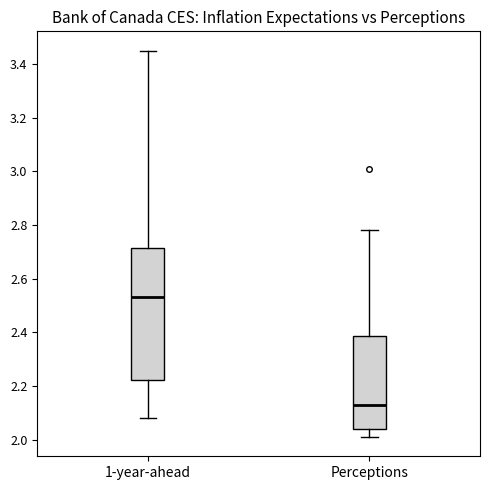

Which box's median line is the lowest?

Perceptions